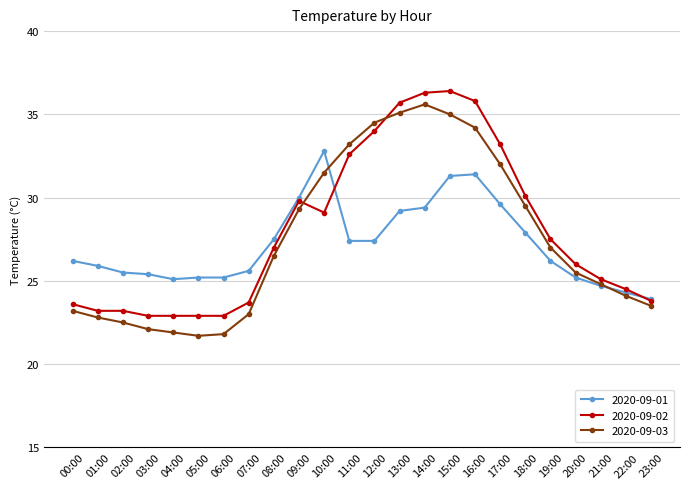

What is the label of the 4th point from the right?

20:00